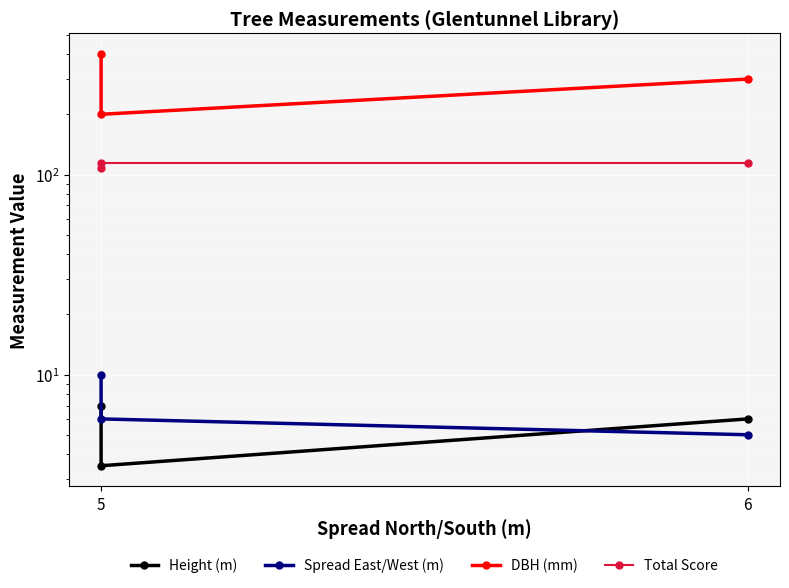

How many DBH (mm) values are between 200 and 400?

3